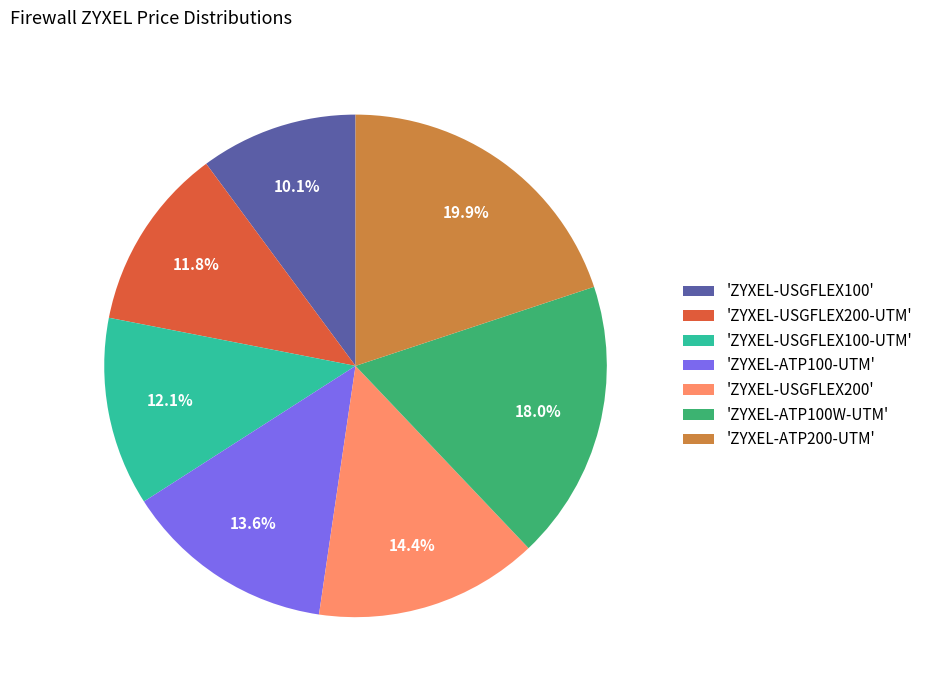

Combined, what portion of the pie is 'ZYXEL-USGFLEX200-UTM' and 'ZYXEL-USGFLEX200'?

26.2%